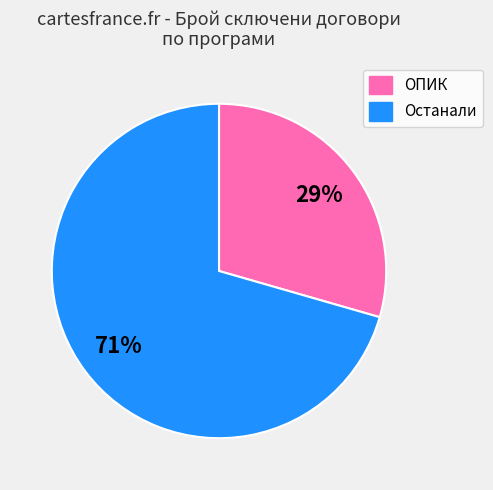

How many slices are in this pie chart?

2